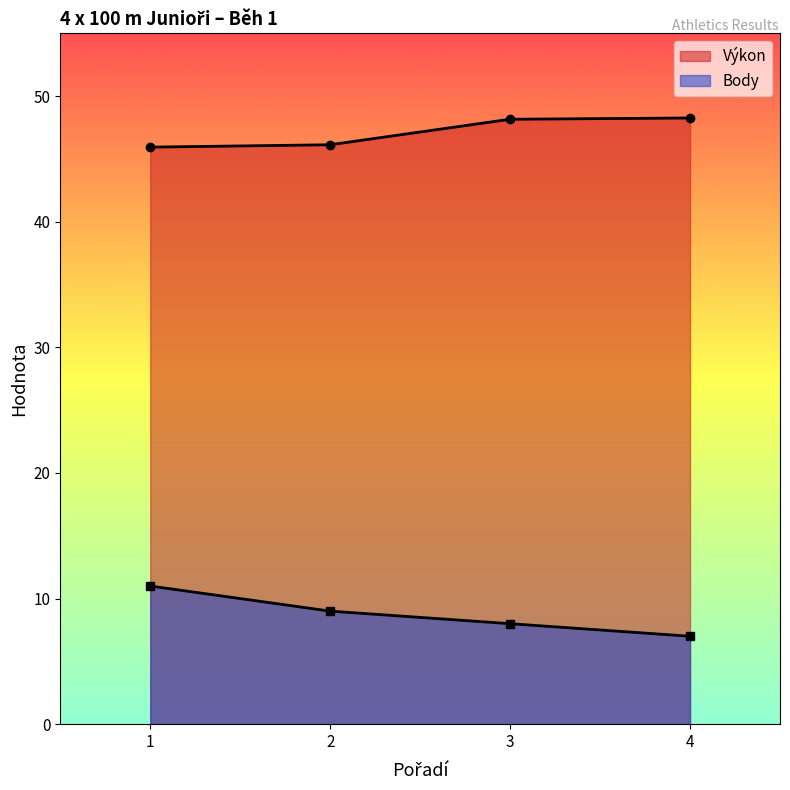

Between 1 and 4, which series saw the biggest shift?

Body